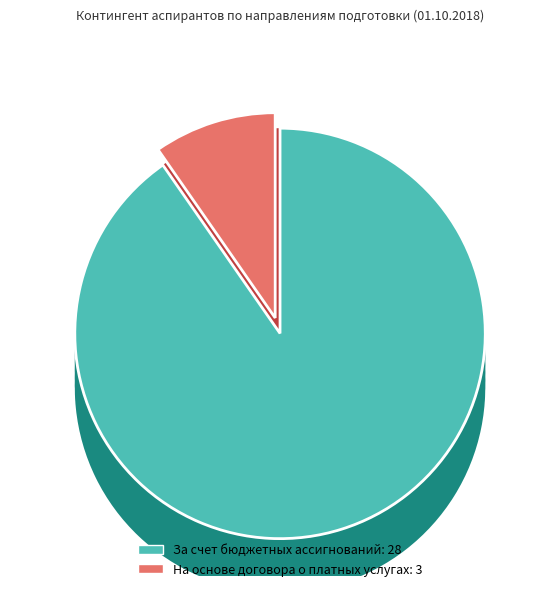

To the nearest percent, what is the difference between the largest and smallest slice percentages?

32%